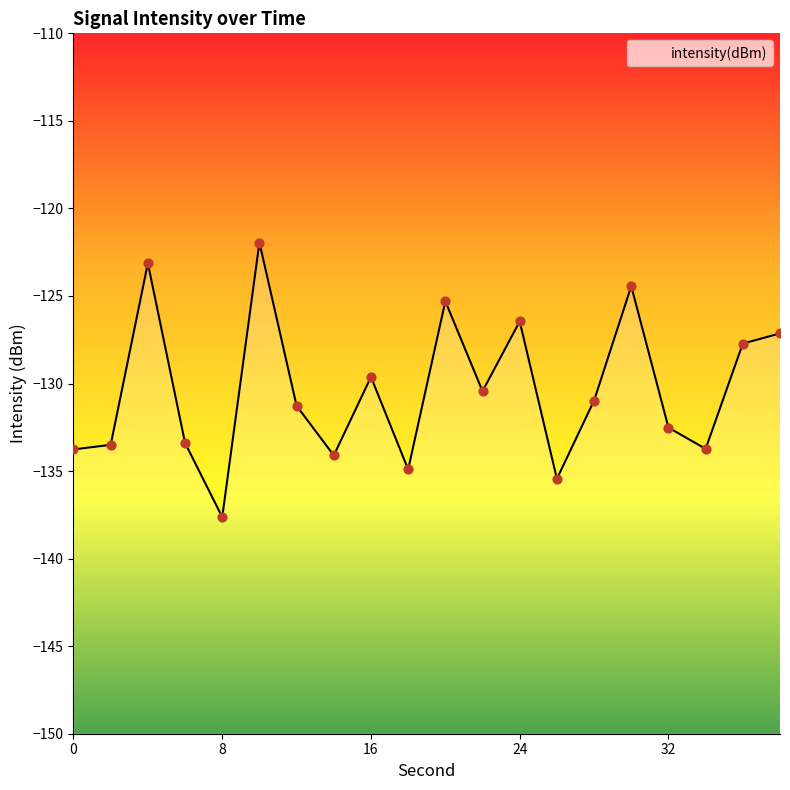

Which has a higher value, 12 or 0?

12